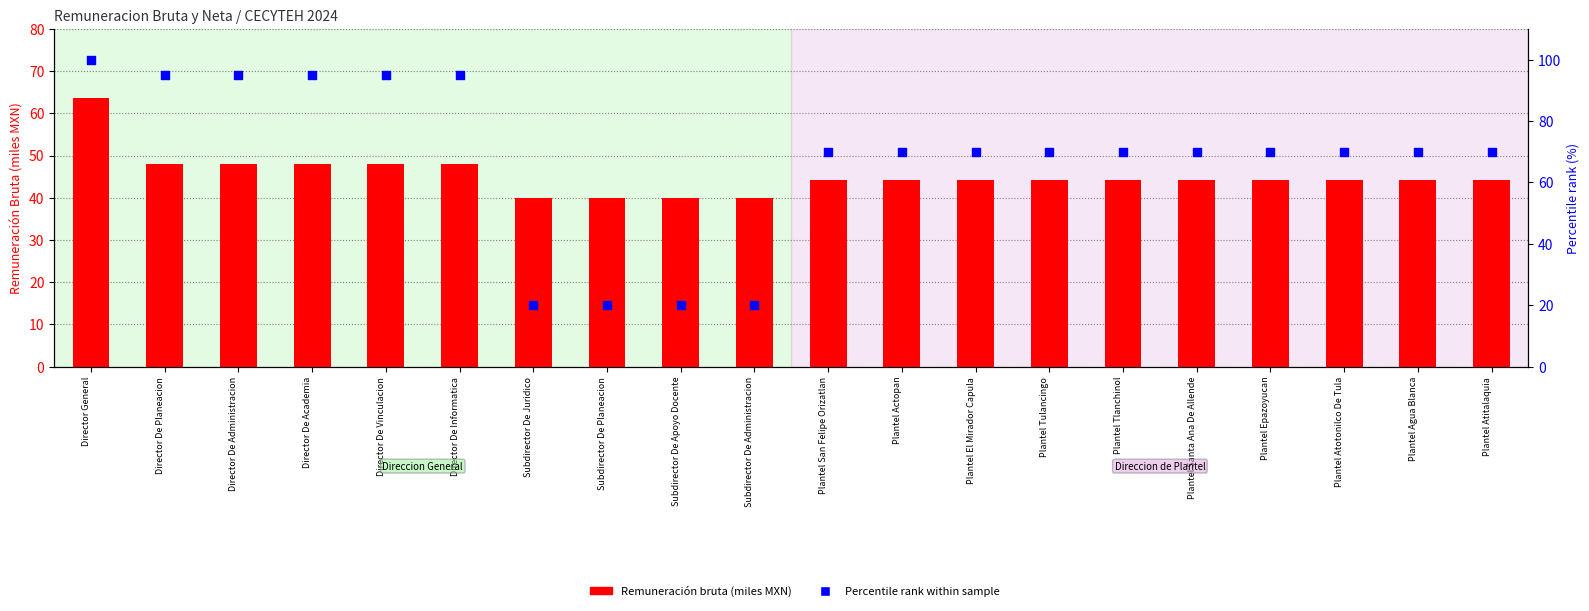

Which series has the widest spread of Y values?

Percentile rank (% within sample)